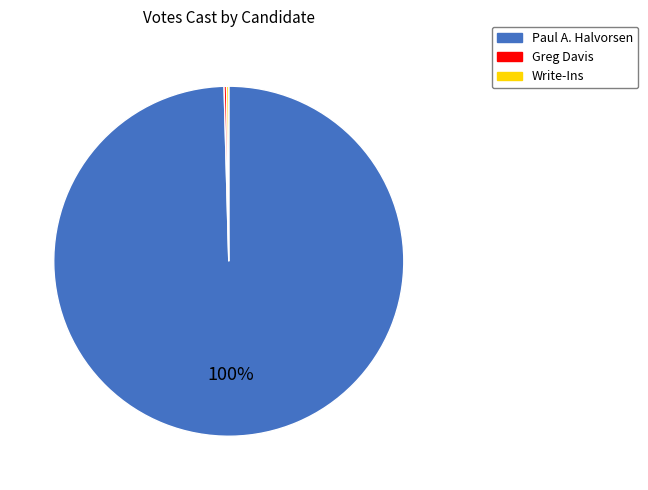

Is it true that Paul A. Halvorsen is 92% of the pie?

False